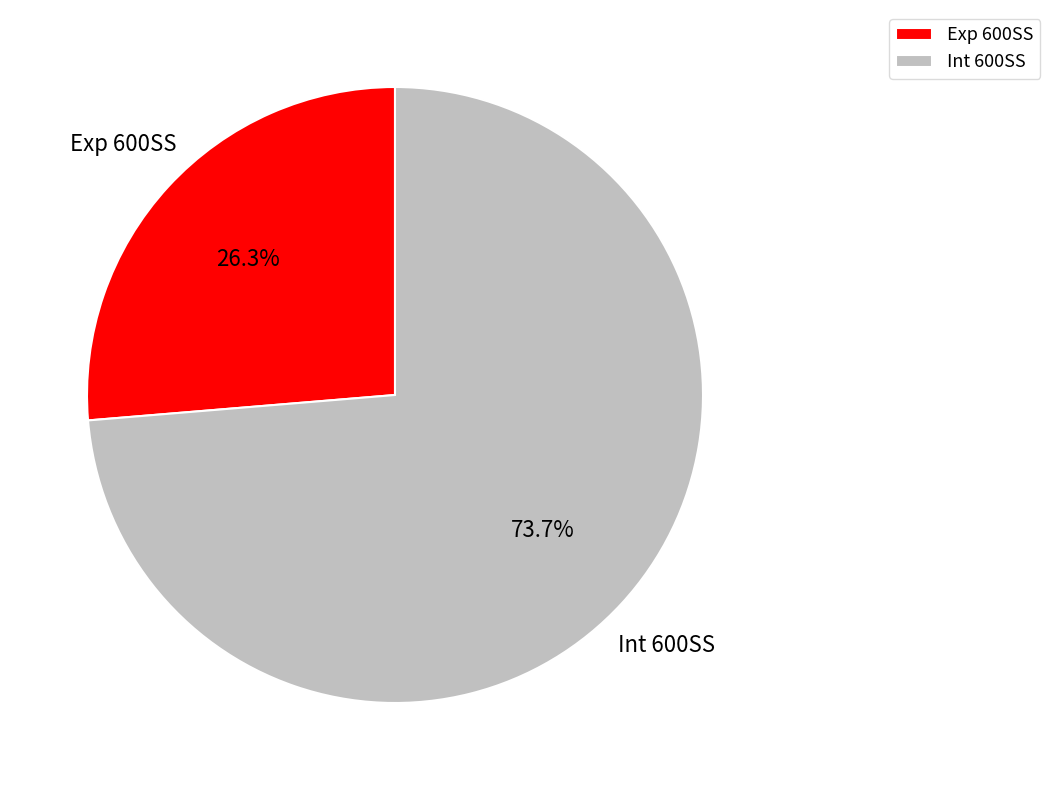

How many segments does this pie chart have?

2